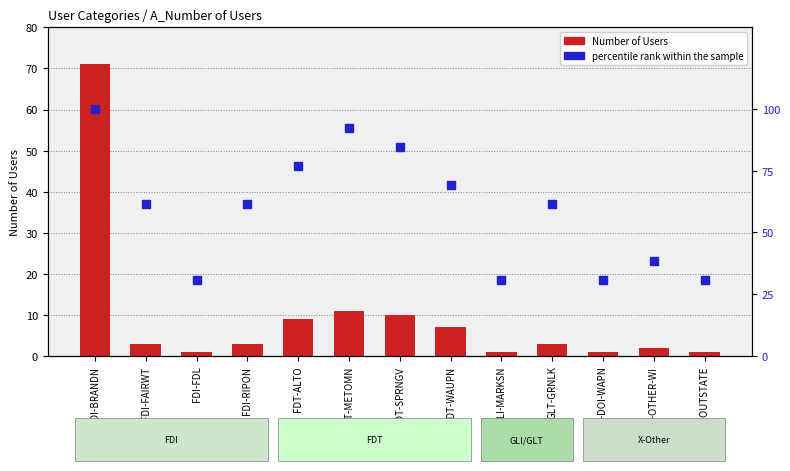

What are all the series names shown in the legend?

Number of Users, percentile rank within the sample